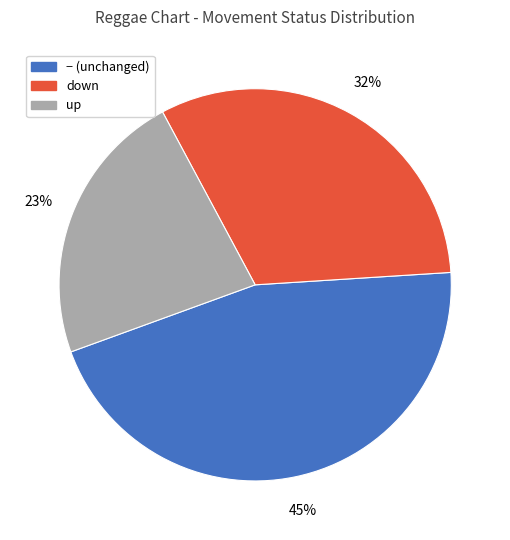

How many slices are in this pie chart?

3